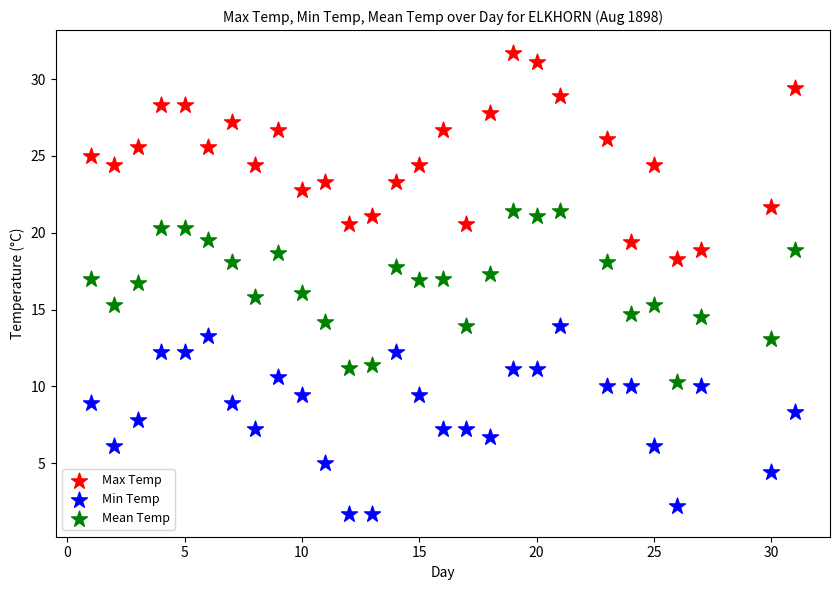

Which series has the largest Y range (max minus min)?

Max Temp